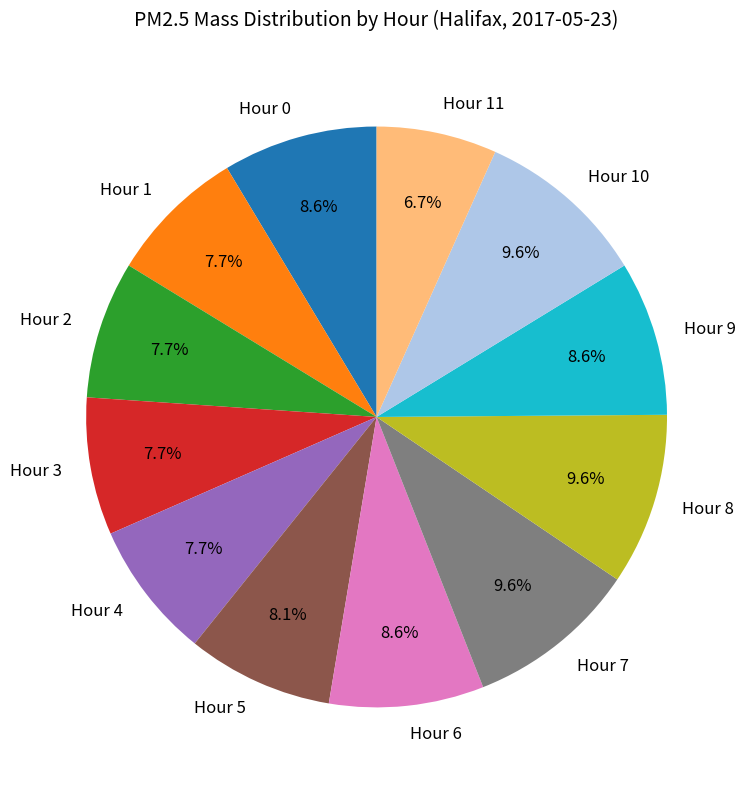

The Hour 0 slice represents 9% of the pie. True or false?

True